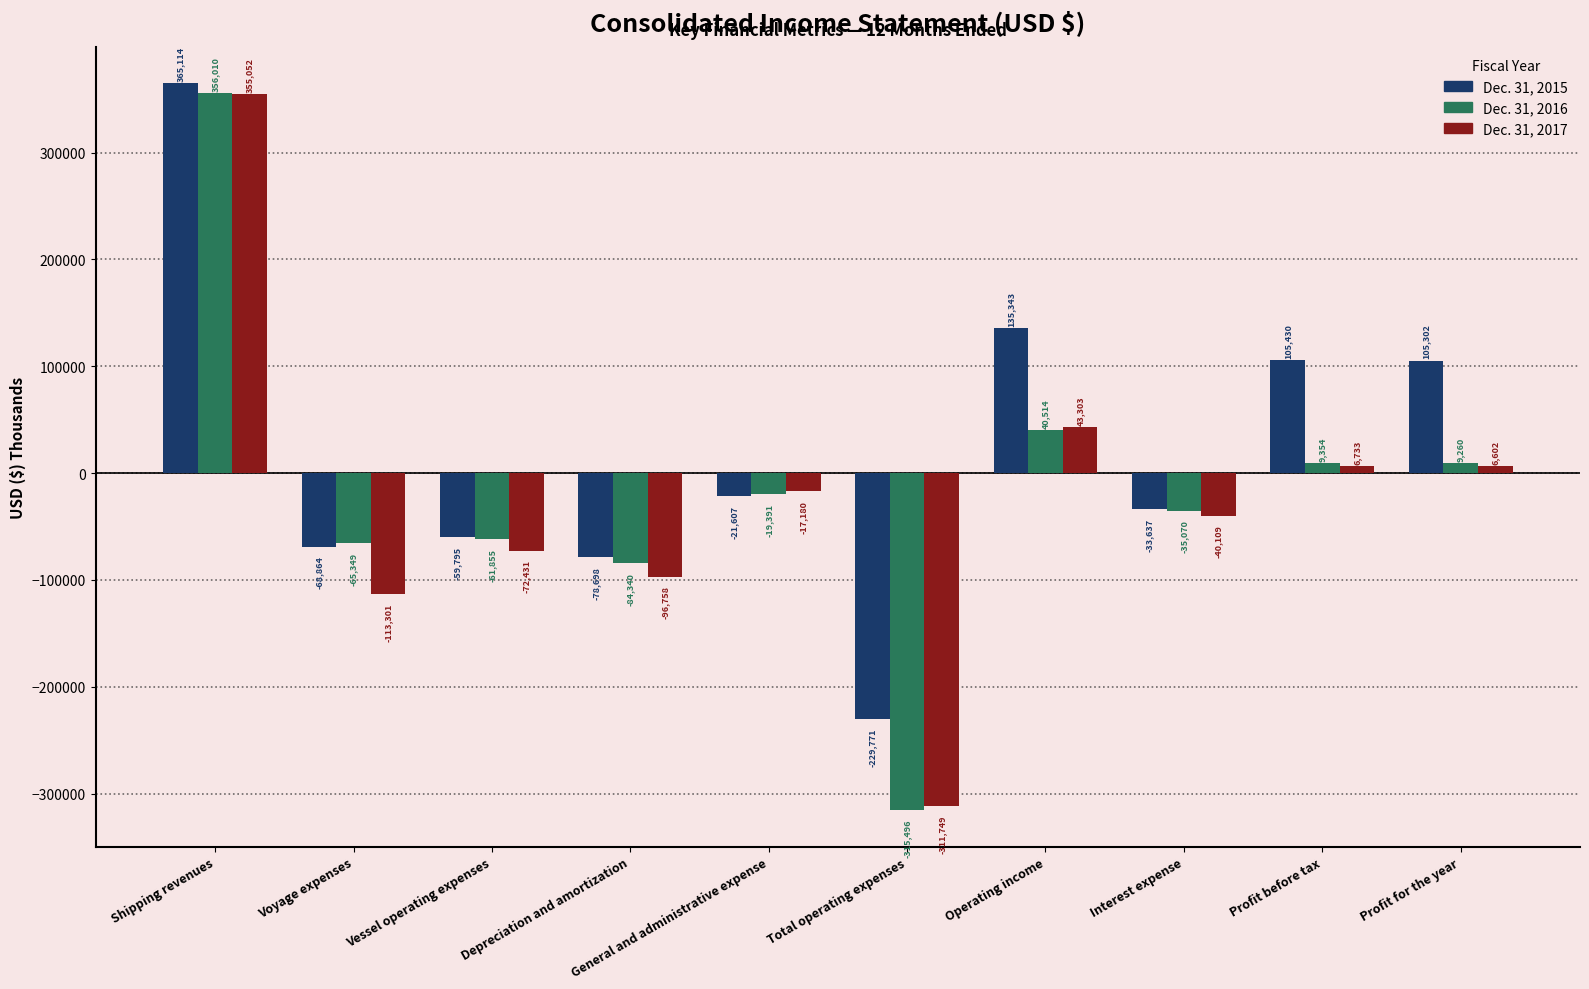

Reading left to right, what are all the values shown in this chart?

Dec. 31, 2015: 365114	-68864	-59795	-78698	-21607	-229771	135343	-33637	105430	105302
Dec. 31, 2016: 356010	-65349	-61855	-84340	-19391	-315496	40514	-35070	9354	9260
Dec. 31, 2017: 355052	-113301	-72431	-96758	-17180	-311749	43303	-40109	6733	6602